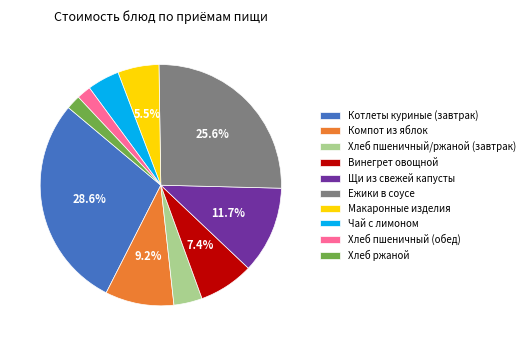

Which category has the biggest portion of the pie?

Котлеты куриные (завтрак)